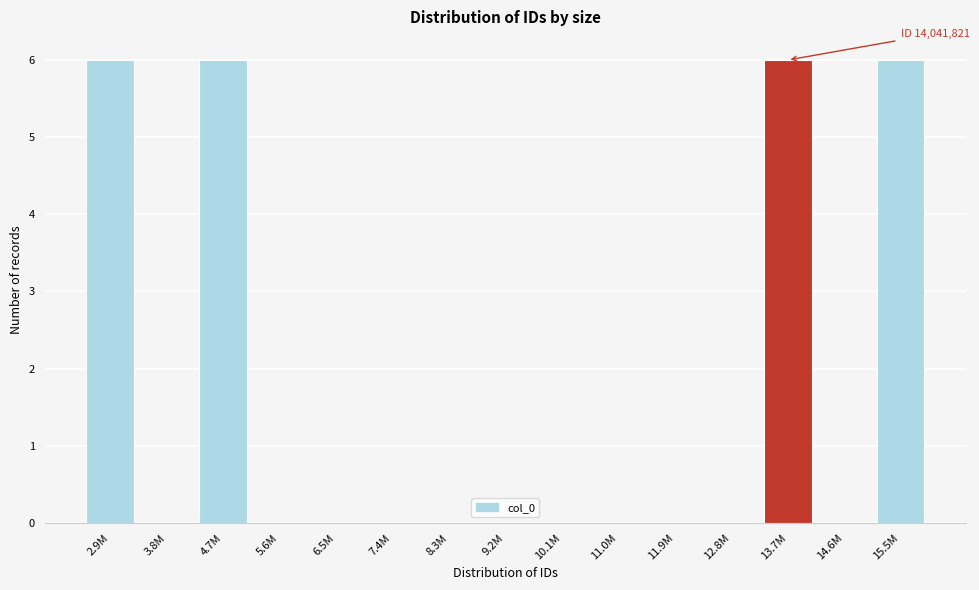

Reading left to right, list all the values displayed in this chart.

2.9M=6	3.8M=0	4.7M=6	5.6M=0	6.5M=0	7.4M=0	8.3M=0	9.2M=0	10.1M=0	11.0M=0	11.9M=0	12.8M=0	13.7M=6	14.6M=0	15.5M=6